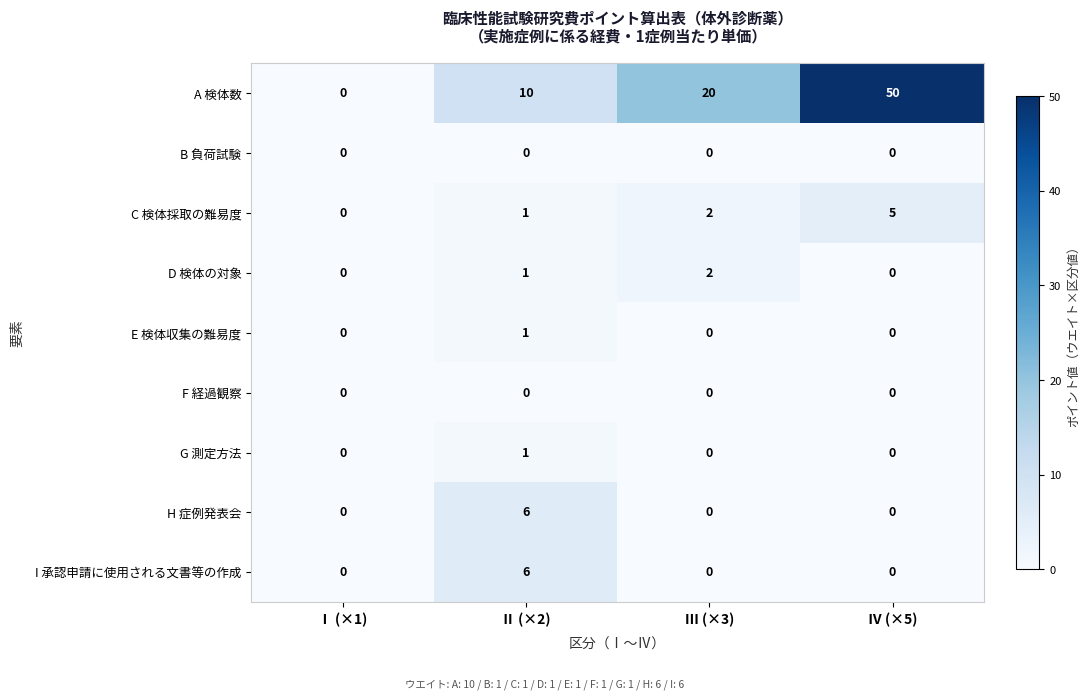

At which category is the sum across all series the highest?

Ⅳ (×5)